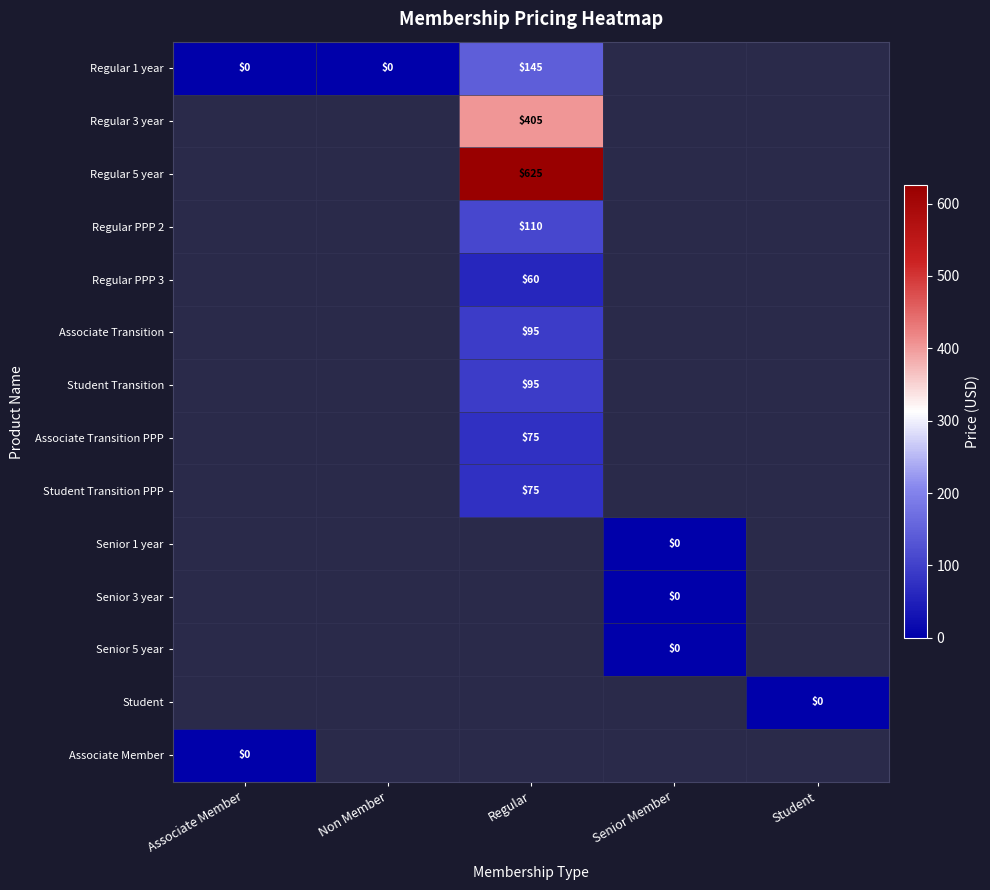

At how many categories does at least one series exceed 80?

1